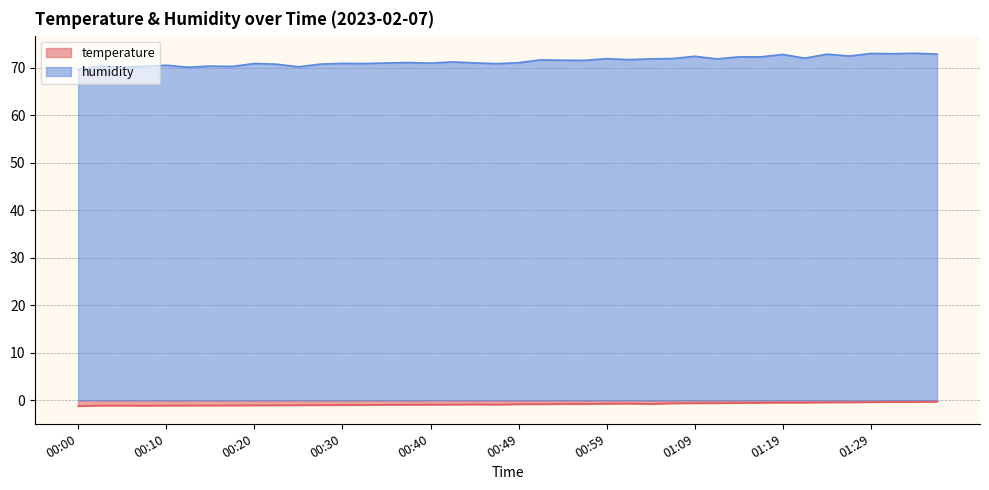

True or false: humidity and temperature cross at least once.

False